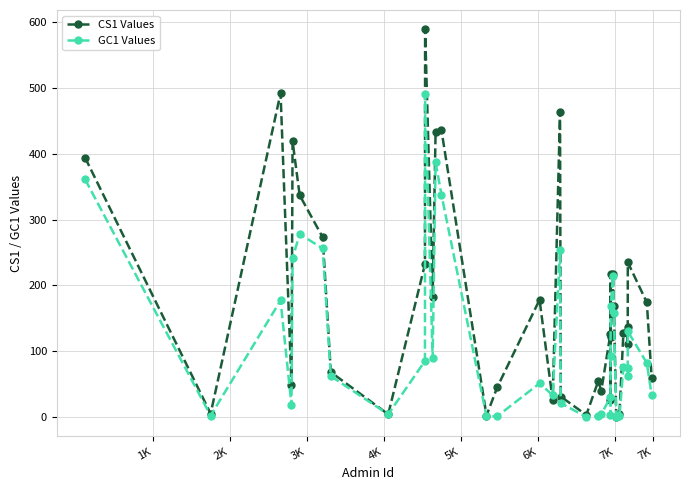

True or false: GC1 Values has more than 0 interior local peaks.

True